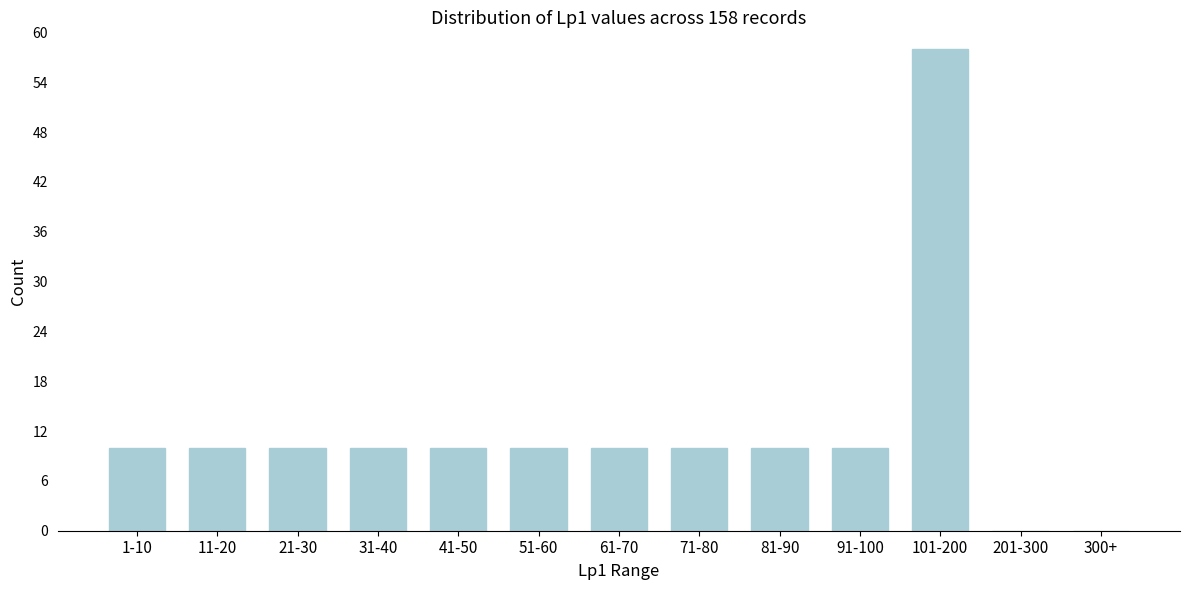

Reading right to left, list all the values displayed in this chart.

300+=0	201-300=0	101-200=58	91-100=10	81-90=10	71-80=10	61-70=10	51-60=10	41-50=10	31-40=10	21-30=10	11-20=10	1-10=10